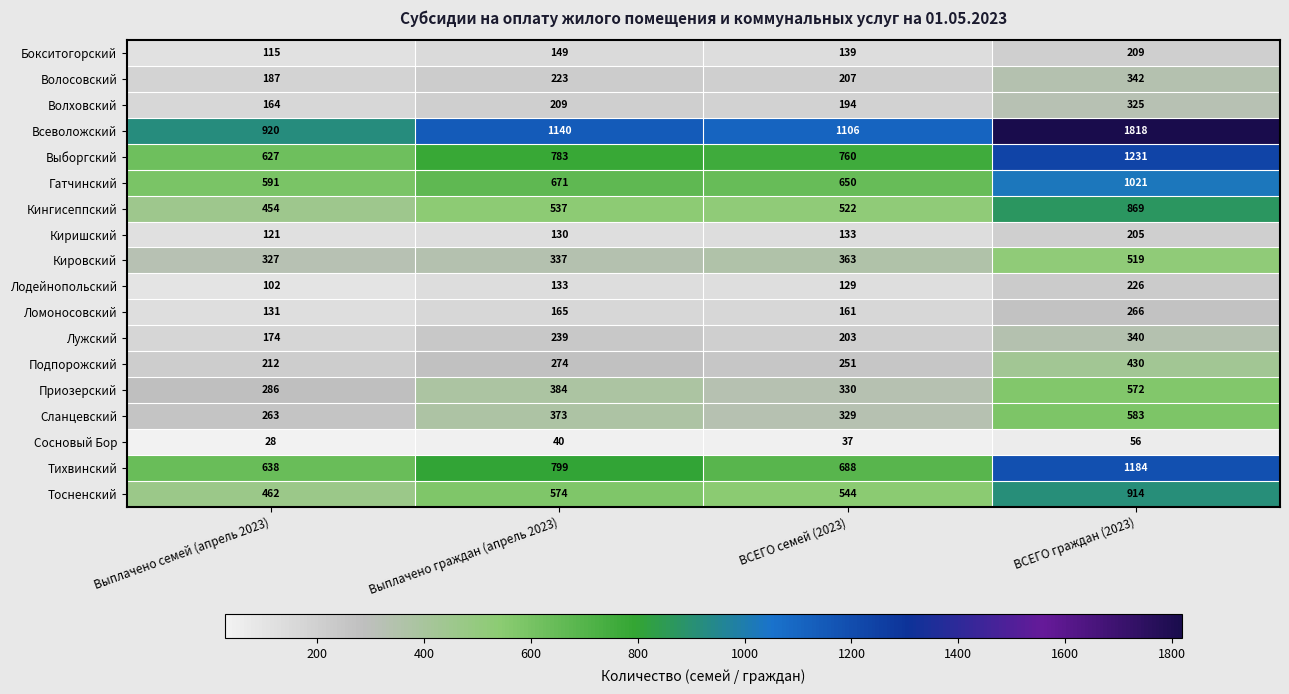

True or false: Тосненский has a value of 630 at ВСЕГО граждан (2023).

False